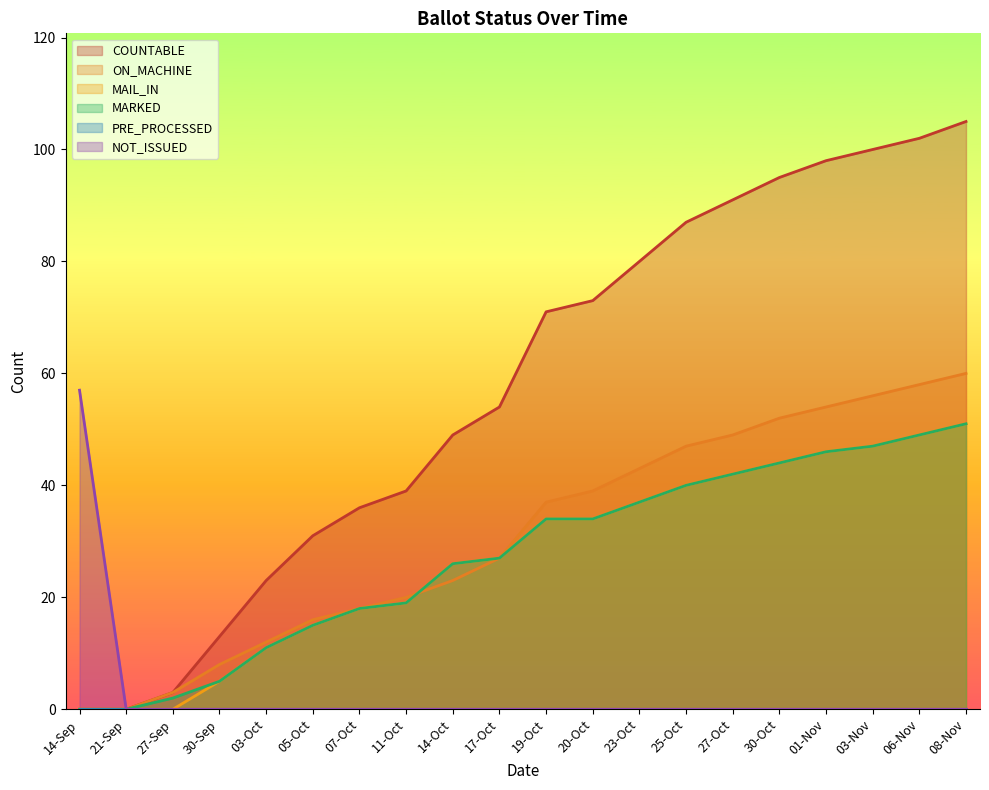

At which label does COUNTABLE first exceed 71?

20-Oct